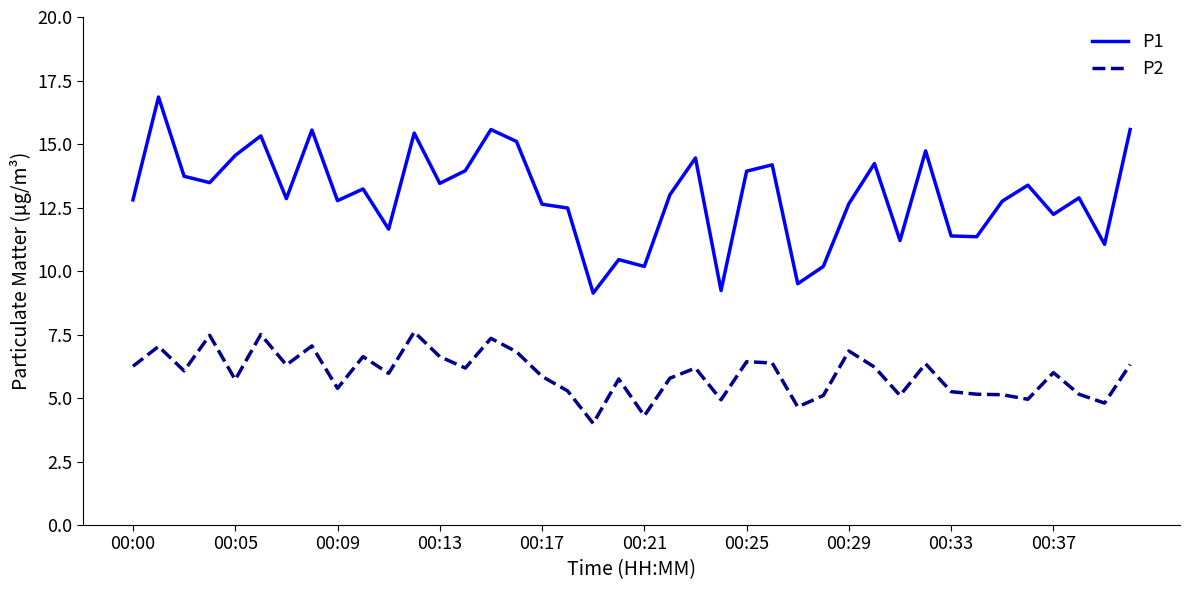

List the series in order of their overall mean, highest first.

P1, P2